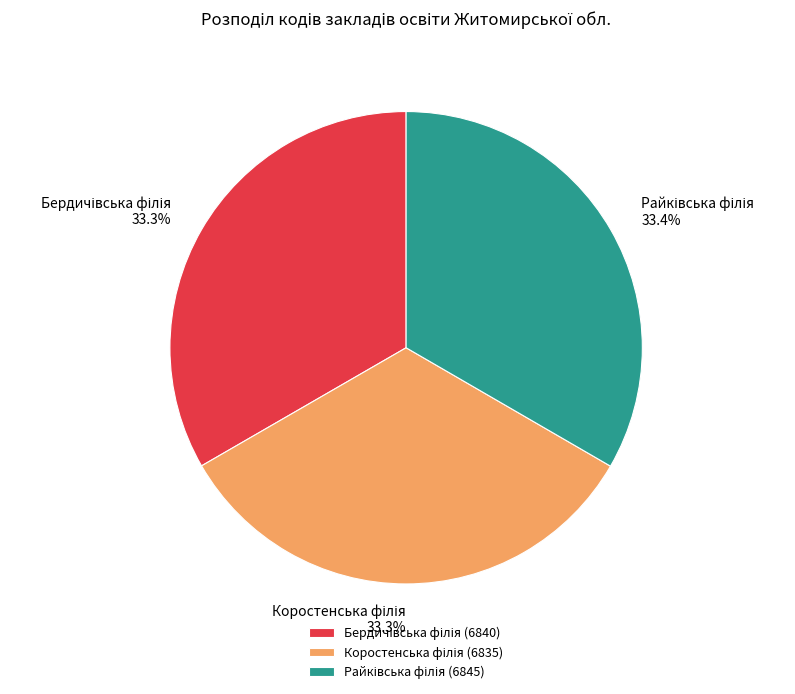

How many segments does this pie chart have?

3